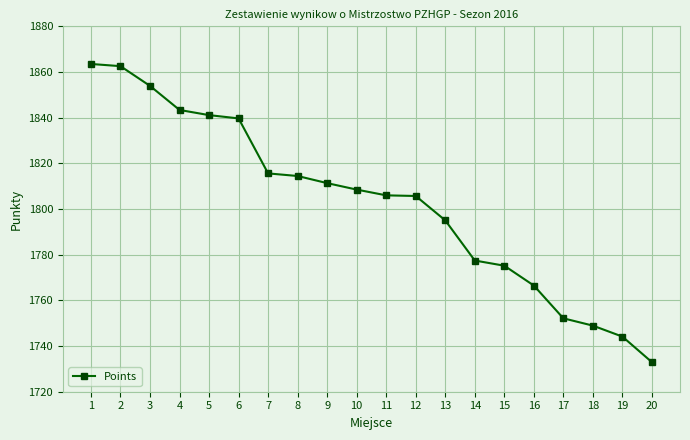

What is the minimum value shown in the chart?

1732.9